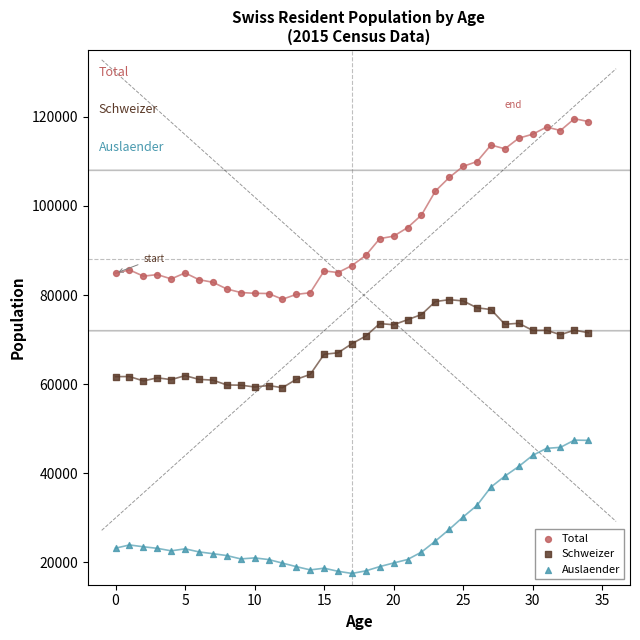

Which series has the widest spread of Y values?

Total